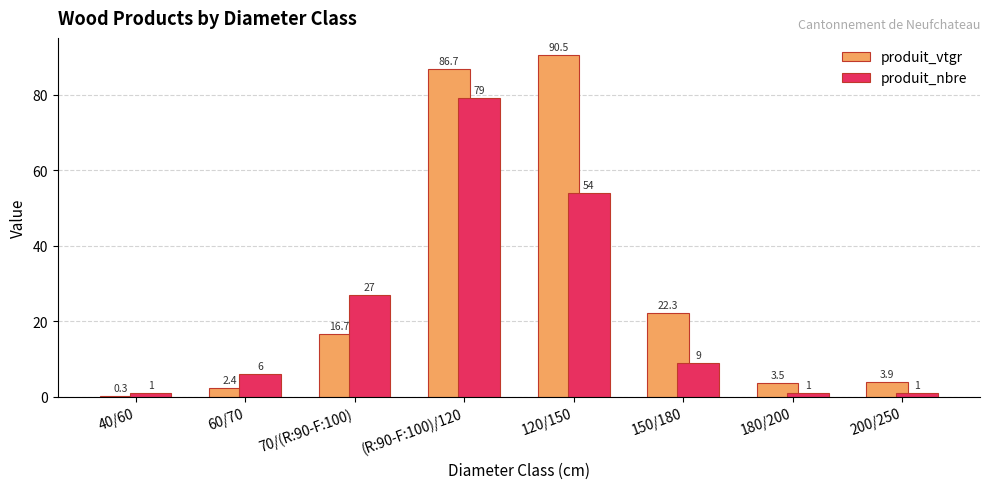

The value of produit_nbre at 200/250 is 1.0. True or false?

True